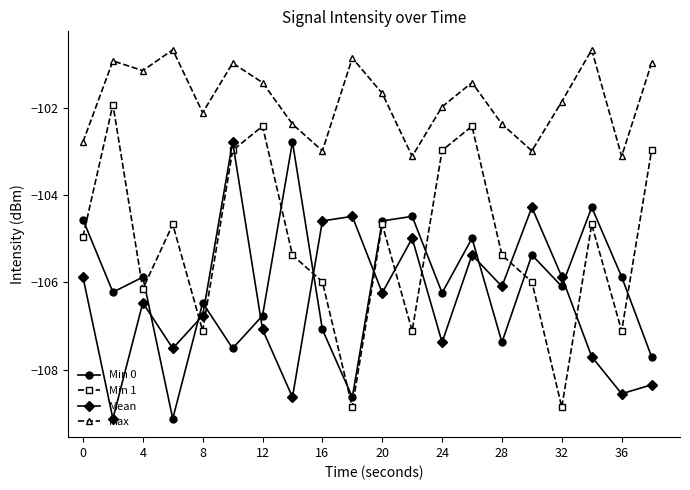

Reading right to left, what are all the values shown in this chart?

Min 0: -107.7	-105.9	-104.3	-106.1	-105.4	-107.4	-105.0	-106.2	-104.5	-104.6	-108.6	-107.1	-102.8	-106.8	-107.5	-106.5	-109.1	-105.9	-106.2	-104.6
Min 1: -103.0	-107.1	-104.7	-108.9	-106.0	-105.4	-102.4	-103.0	-107.1	-104.7	-108.9	-106.0	-105.4	-102.4	-103.0	-107.1	-104.7	-106.2	-101.9	-105.0
Mean: -108.3	-108.6	-107.7	-105.9	-104.3	-106.1	-105.4	-107.4	-105.0	-106.2	-104.5	-104.6	-108.6	-107.1	-102.8	-106.8	-107.5	-106.5	-109.1	-105.9
Max: -101.0	-103.1	-100.7	-101.9	-103.0	-102.4	-101.4	-102.0	-103.1	-101.7	-100.9	-103.0	-102.4	-101.4	-101.0	-102.1	-100.7	-101.2	-100.9	-102.8